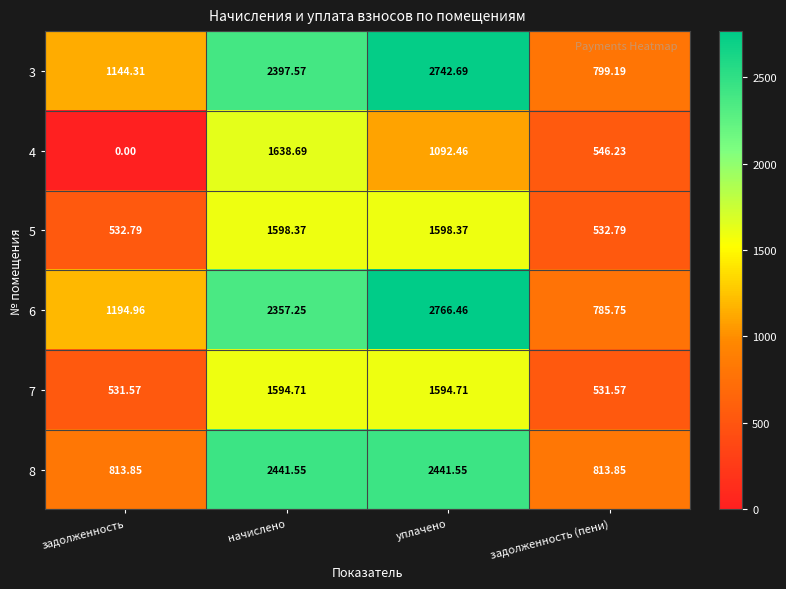

At which label does 8 first exceed 2441?

начислено